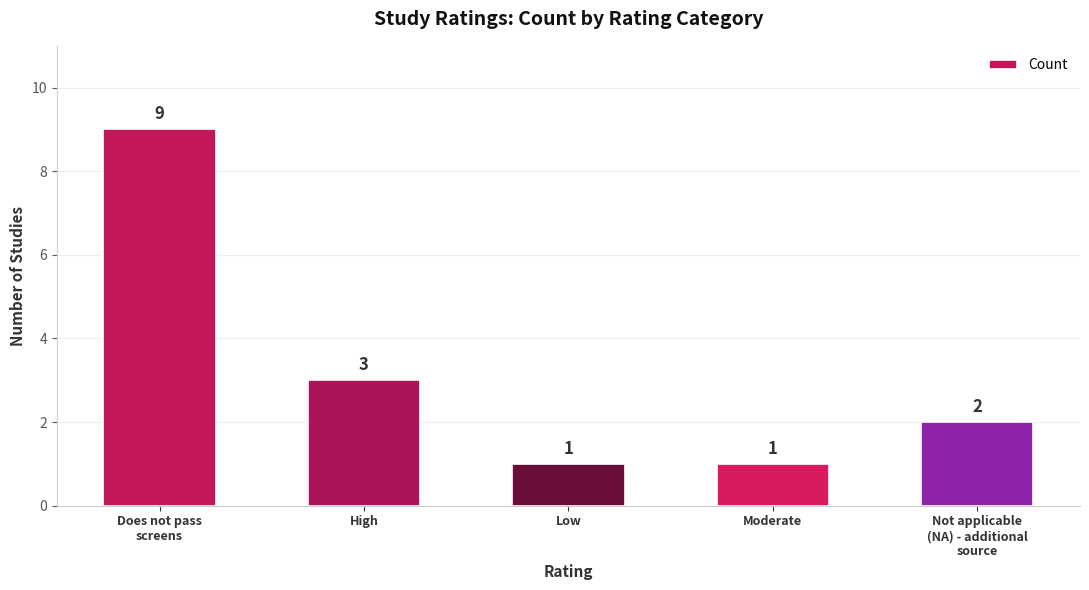

Between Not applicable
(NA) - additional
source and Low, which is larger?

Not applicable
(NA) - additional
source